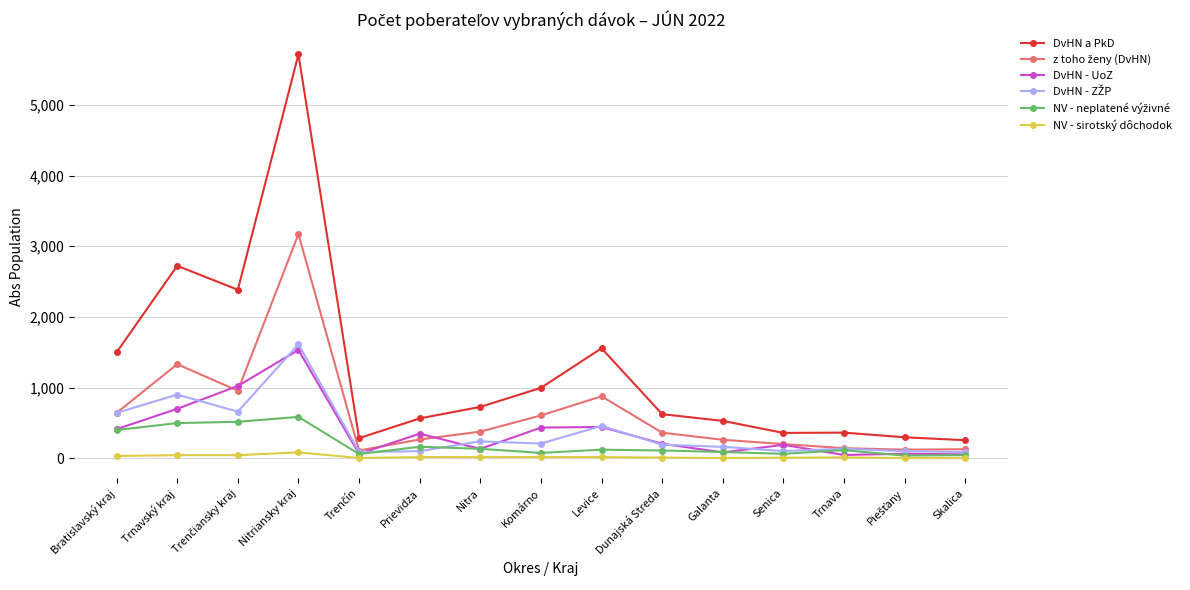

What is the label of the 7th point from the right?

Levice